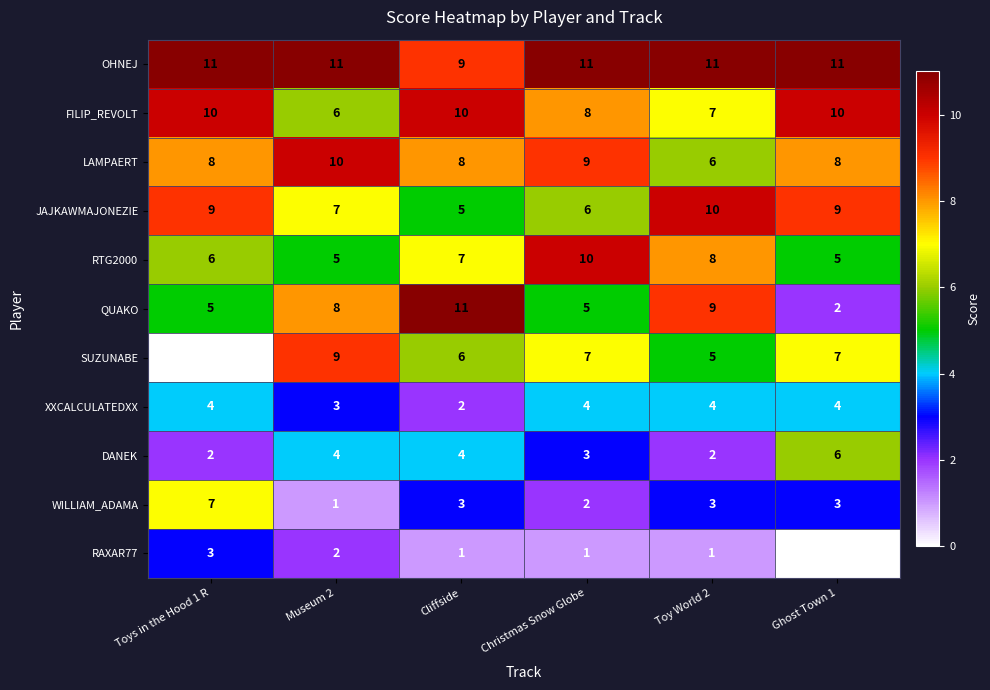

At how many categories does at least one series exceed 2?

6